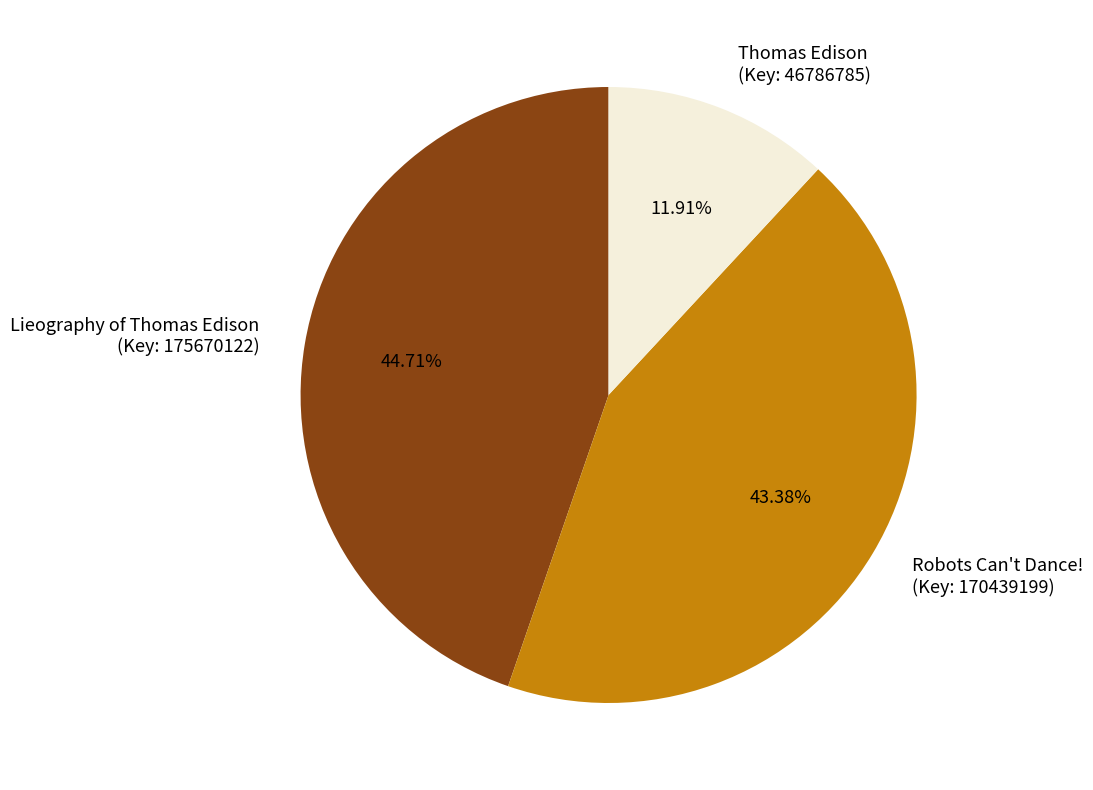

Is the sum of Lieography of Thomas Edison (Key: 175670122) and Thomas Edison (Key: 46786785) greater than half?

Yes